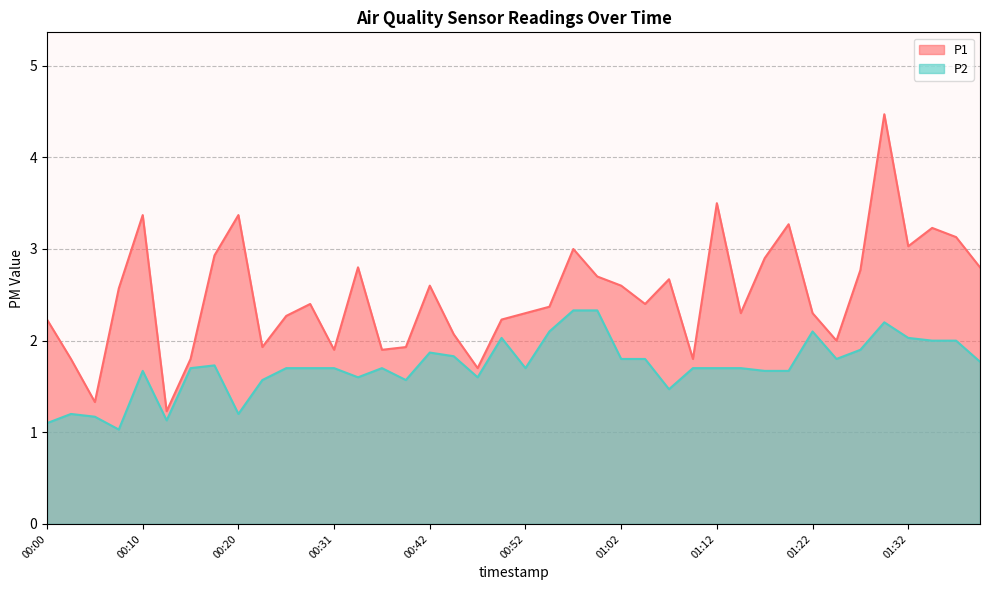

At which category is the sum across all series the highest?

01:29